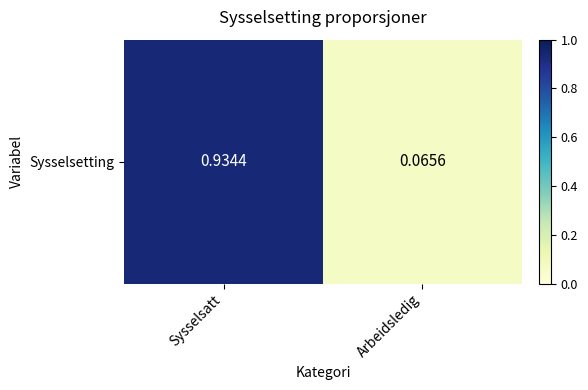

Reading left to right, what are all the values shown in this chart?

Sysselsatt=0.9	Arbeidsledig=0.1